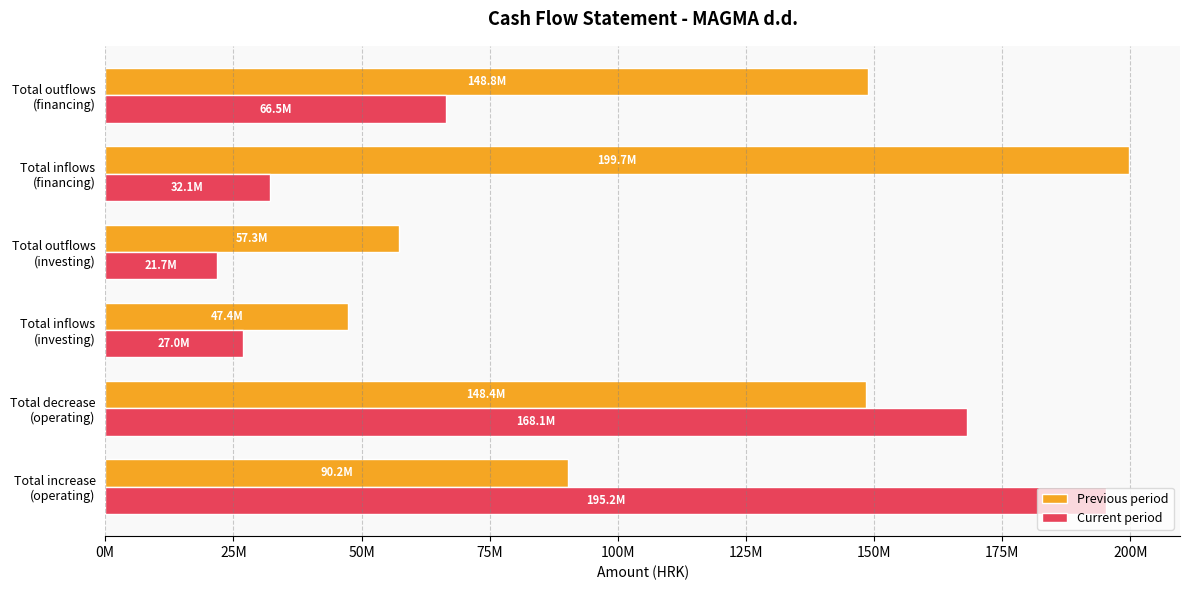

What are all the series names shown in the legend?

Previous period, Current period